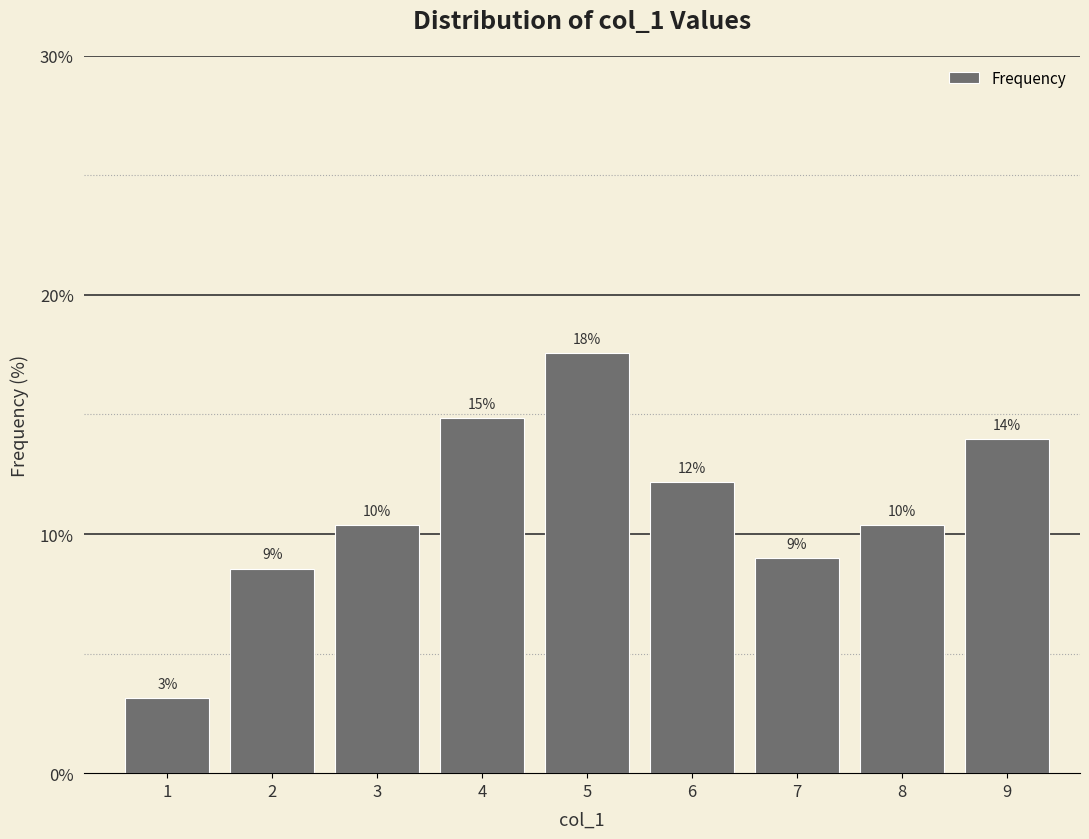

Does the chart contain any negative values?

No